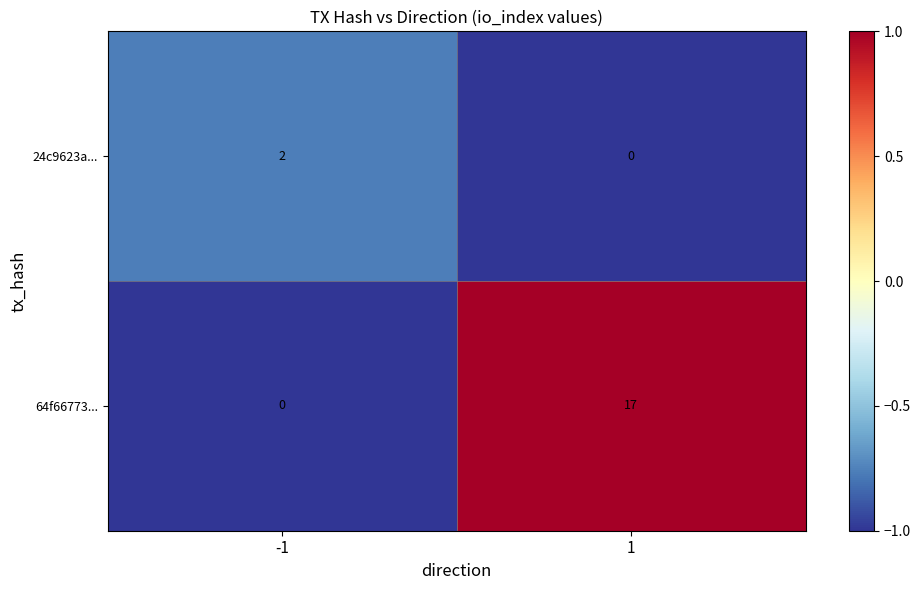

Which series has the largest range (max minus min)?

64f66773...